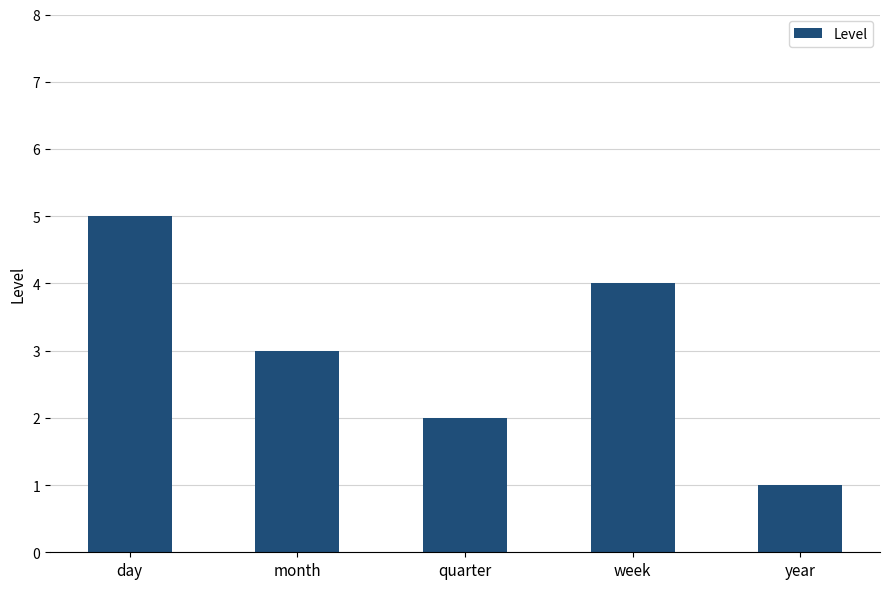

How many values are below 3?

2